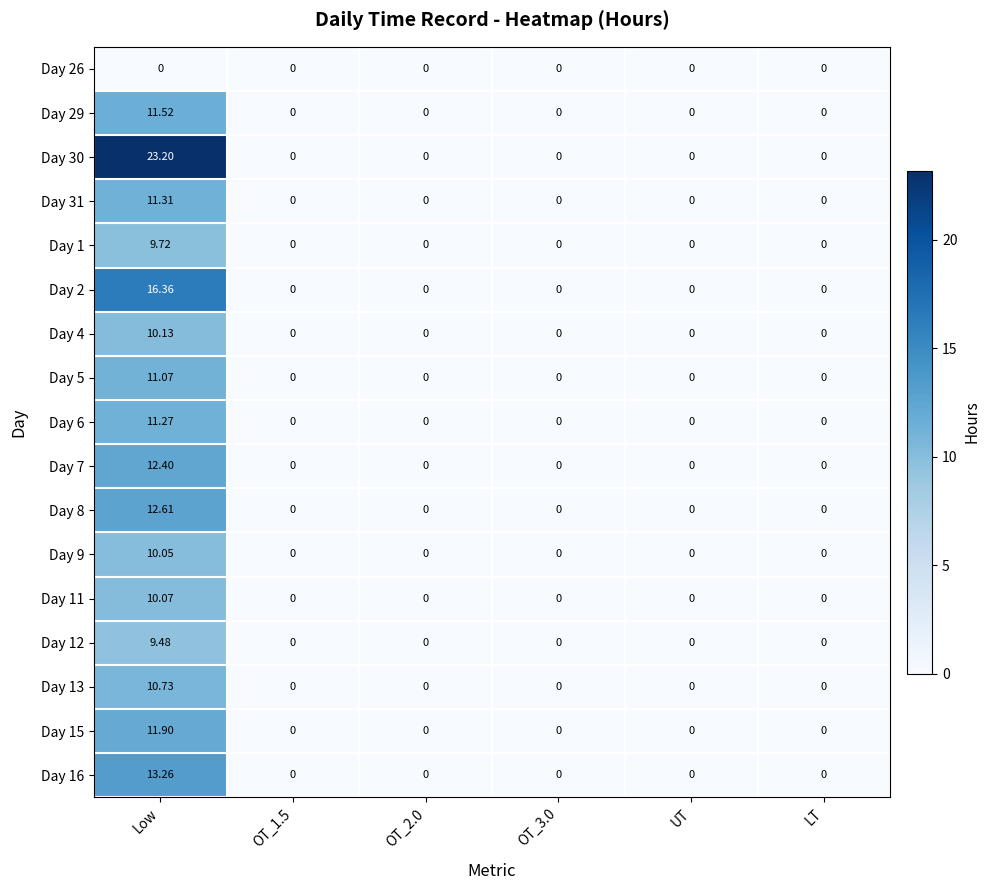

Which series has the largest total across all categories?

Day 30